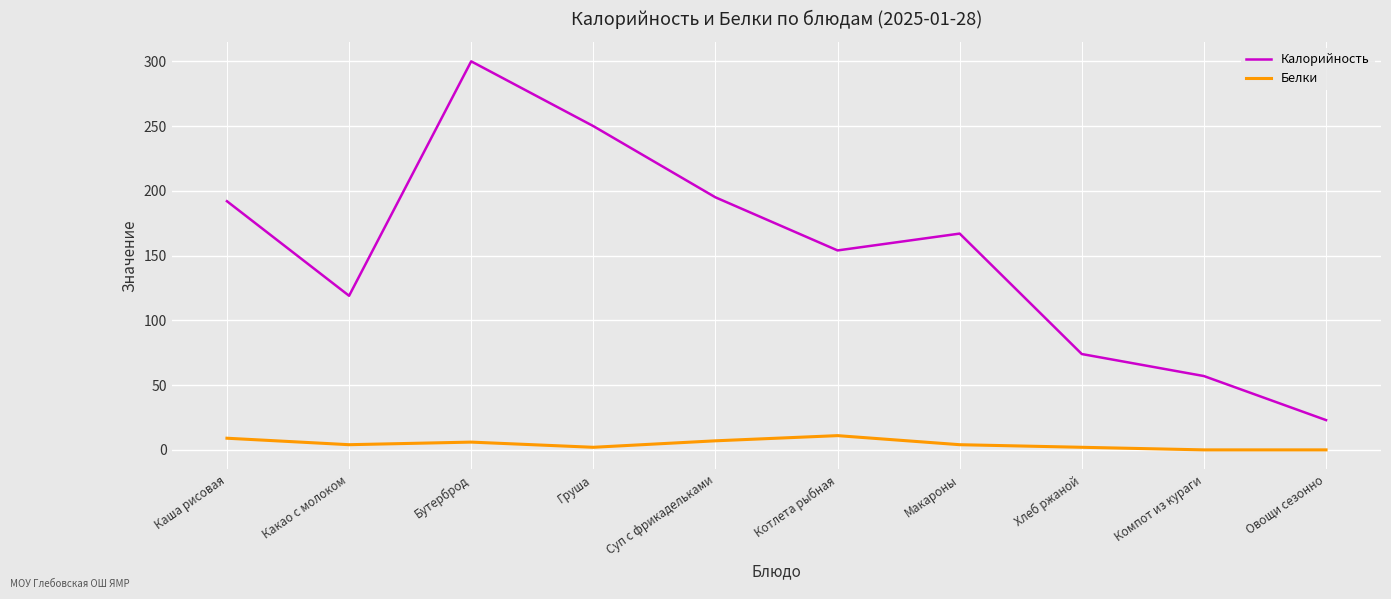

Which series changed the most between Бутерброд and Котлета рыбная?

Калорийность